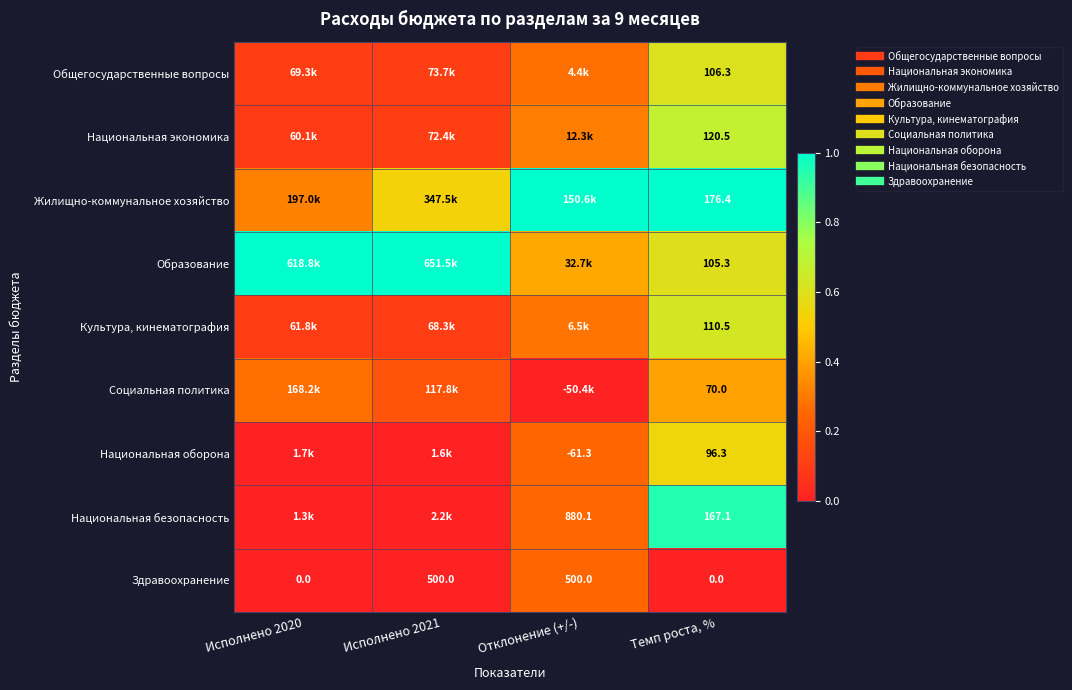

True or false: Национальная оборона has a value of 0.0 at Исполнено 2021.

False